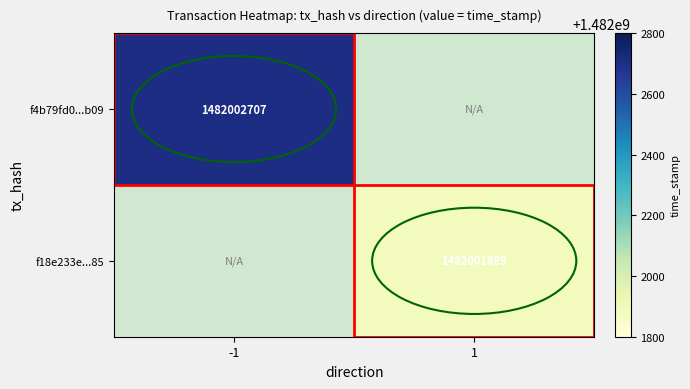

Which series has the widest spread of values?

f4b79fd0aa68196d863c344924ccbfee51f8b09